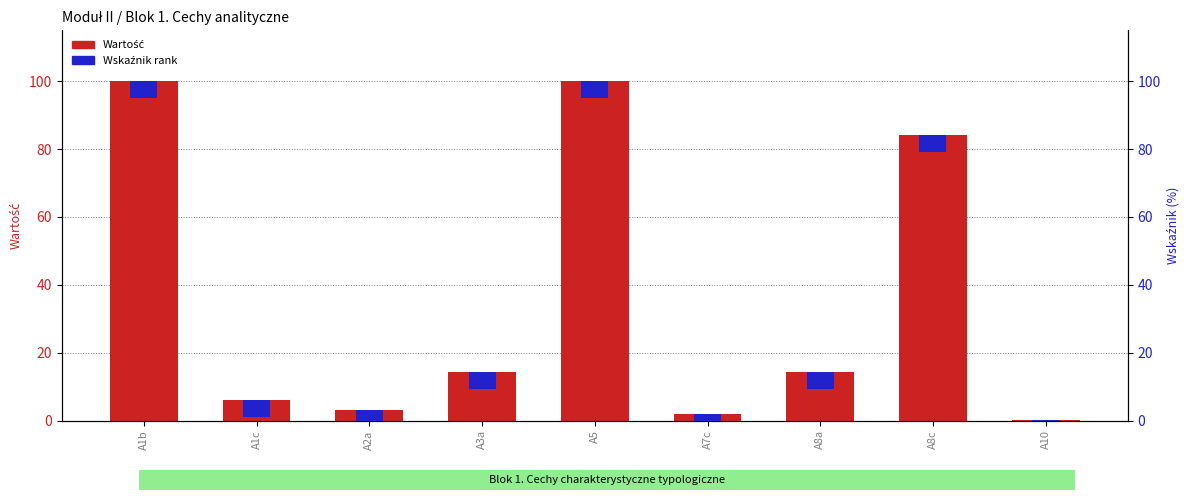

What is the highest value of the Wartość (primary) series?

100.0